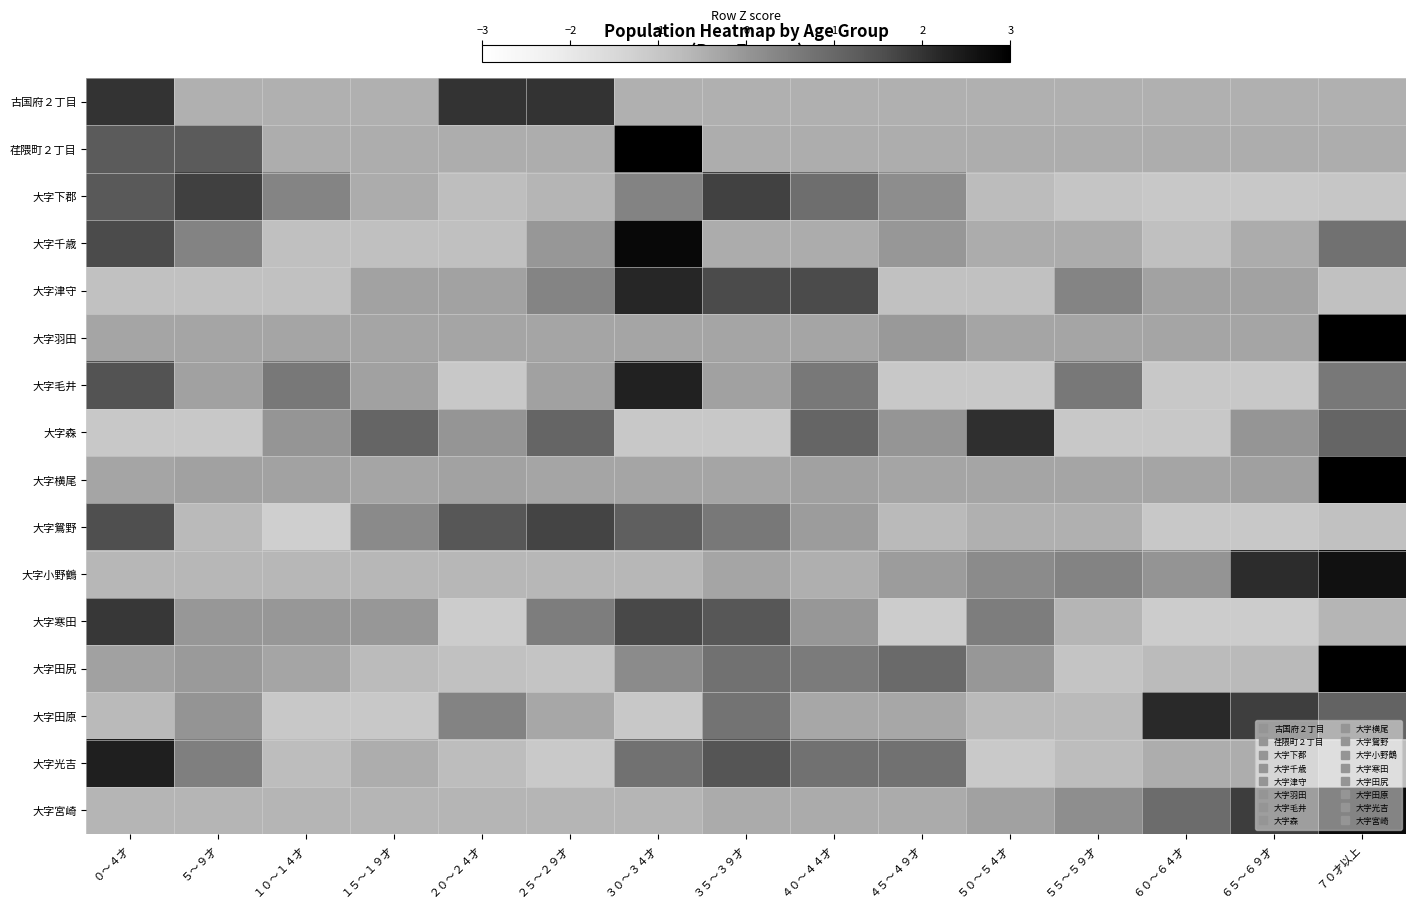

Reading left to right, transcribe all the data shown in this chart.

古国府２丁目: ０～４才=2.0	５～９才=-0.5	１０～１４才=-0.5	１５～１９才=-0.5	２０～２４才=2.0	２５～２９才=2.0	３０～３４才=-0.5	３５～３９才=-0.5	４０～４４才=-0.5	４５～４９才=-0.5	５０～５４才=-0.5	５５～５９才=-0.5	６０～６４才=-0.5	６５～６９才=-0.5	７０才以上=-0.5
荏隈町２丁目: ０～４才=1.3	５～９才=1.3	１０～１４才=-0.5	１５～１９才=-0.5	２０～２４才=-0.5	２５～２９才=-0.5	３０～３４才=3.0	３５～３９才=-0.5	４０～４４才=-0.5	４５～４９才=-0.5	５０～５４才=-0.5	５５～５９才=-0.5	６０～６４才=-0.5	６５～６９才=-0.5	７０才以上=-0.5
大字下郡: ０～４才=1.3	５～９才=1.8	１０～１４才=0.4	１５～１９才=-0.4	２０～２４才=-0.8	２５～２９才=-0.6	３０～３４才=0.4	３５～３９才=1.8	４０～４４才=0.8	４５～４９才=0.2	５０～５４才=-0.7	５５～５９才=-1.0	６０～６４才=-1.0	６５～６９才=-1.1	７０才以上=-1.0
大字千歳: ０～４才=1.6	５～９才=0.4	１０～１４才=-0.8	１５～１９才=-0.8	２０～２４才=-0.8	２５～２９才=-0.0	３０～３４才=2.8	３５～３９才=-0.4	４０～４４才=-0.4	４５～４９才=-0.0	５０～５４才=-0.4	５５～５９才=-0.4	６０～６４才=-0.8	６５～６９才=-0.4	７０才以上=0.8
大字津守: ０～４才=-0.9	５～９才=-0.9	１０～１４才=-0.9	１５～１９才=-0.2	２０～２４才=-0.2	２５～２９才=0.4	３０～３４才=2.2	３５～３９才=1.6	４０～４４才=1.6	４５～４９才=-0.9	５０～５４才=-0.9	５５～５９才=0.4	６０～６４才=-0.2	６５～６９才=-0.2	７０才以上=-0.9
大字羽田: ０～４才=-0.3	５～９才=-0.3	１０～１４才=-0.3	１５～１９才=-0.3	２０～２４才=-0.3	２５～２９才=-0.3	３０～３４才=-0.3	３５～３９才=-0.3	４０～４４才=-0.3	４５～４９才=-0.1	５０～５４才=-0.3	５５～５９才=-0.3	６０～６４才=-0.3	６５～６９才=-0.3	７０才以上=3.7
大字毛井: ０～４才=1.5	５～９才=-0.2	１０～１４才=0.6	１５～１９才=-0.2	２０～２４才=-1.1	２５～２９才=-0.2	３０～３４才=2.3	３５～３９才=-0.2	４０～４４才=0.6	４５～４９才=-1.1	５０～５４才=-1.1	５５～５９才=0.6	６０～６４才=-1.1	６５～６９才=-1.1	７０才以上=0.6
大字森: ０～４才=-1.0	５～９才=-1.0	１０～１４才=0.0	１５～１９才=1.0	２０～２４才=0.0	２５～２９才=1.0	３０～３４才=-1.0	３５～３９才=-1.0	４０～４４才=1.0	４５～４９才=0.0	５０～５４才=2.1	５５～５９才=-1.0	６０～６４才=-1.0	６５～６９才=0.0	７０才以上=1.0
大字横尾: ０～４才=-0.3	５～９才=-0.2	１０～１４才=-0.3	１５～１９才=-0.3	２０～２４才=-0.3	２５～２９才=-0.3	３０～３４才=-0.3	３５～３９才=-0.3	４０～４４才=-0.2	４５～４９才=-0.3	５０～５４才=-0.3	５５～５９才=-0.3	６０～６４才=-0.3	６５～６９才=-0.2	７０才以上=3.7
大字鴛野: ０～４才=1.5	５～９才=-0.7	１０～１４才=-1.2	１５～１９才=0.2	２０～２４才=1.4	２５～２９才=1.7	３０～３４才=1.2	３５～３９才=0.6	４０～４４才=-0.1	４５～４９才=-0.7	５０～５４才=-0.5	５５～５９才=-0.5	６０～６４才=-1.1	６５～６９才=-1.1	７０才以上=-0.9
大字小野鶴: ０～４才=-0.6	５～９才=-0.6	１０～１４才=-0.6	１５～１９才=-0.6	２０～２４才=-0.6	２５～２９才=-0.6	３０～３４才=-0.6	３５～３９才=-0.3	４０～４４才=-0.5	４５～４９才=-0.1	５０～５４才=0.2	５５～５９才=0.4	６０～６４才=0.0	６５～６９才=2.1	７０才以上=2.6
大字寒田: ０～４才=1.9	５～９才=-0.0	１０～１４才=-0.0	１５～１９才=-0.0	２０～２４才=-1.2	２５～２９才=0.5	３０～３４才=1.6	３５～３９才=1.4	４０～４４才=-0.0	４５～４９才=-1.2	５０～５４才=0.5	５５～５９才=-0.6	６０～６４才=-1.2	６５～６９才=-1.2	７０才以上=-0.6
大字田尻: ０～４才=-0.2	５～９才=-0.1	１０～１４才=-0.3	１５～１９才=-0.7	２０～２４才=-0.9	２５～２９才=-0.9	３０～３４才=0.2	３５～３９才=0.8	４０～４４才=0.6	４５～４９才=0.9	５０～５４才=-0.0	５５～５９才=-0.9	６０～６４才=-0.7	６５～６９才=-0.7	７０才以上=3.0
大字田原: ０～４才=-0.7	５～９才=0.0	１０～１４才=-1.1	１５～１９才=-1.1	２０～２４才=0.4	２５～２９才=-0.3	３０～３４才=-1.1	３５～３９才=0.7	４０～４４才=-0.3	４５～４９才=-0.3	５０～５４才=-0.7	５５～５９才=-0.7	６０～６４才=2.2	６５～６９才=1.8	７０才以上=1.1
大字光吉: ０～４才=2.4	５～９才=0.5	１０～１４才=-0.8	１５～１９才=-0.5	２０～２４才=-0.8	２５～２９才=-1.1	３０～３４才=0.8	３５～３９才=1.4	４０～４４才=0.8	４５～４９才=0.8	５０～５４才=-1.1	５５～５９才=-0.8	６０～６４才=-0.5	６５～６９才=-0.5	７０才以上=-0.8
大字宮崎: ０～４才=-0.6	５～９才=-0.6	１０～１４才=-0.6	１５～１９才=-0.6	２０～２４才=-0.6	２５～２９才=-0.6	３０～３４才=-0.6	３５～３９才=-0.4	４０～４４才=-0.4	４５～４９才=-0.4	５０～５４才=-0.2	５５～５９才=0.2	６０～６４才=0.9	６５～６９才=1.8	７０才以上=2.8